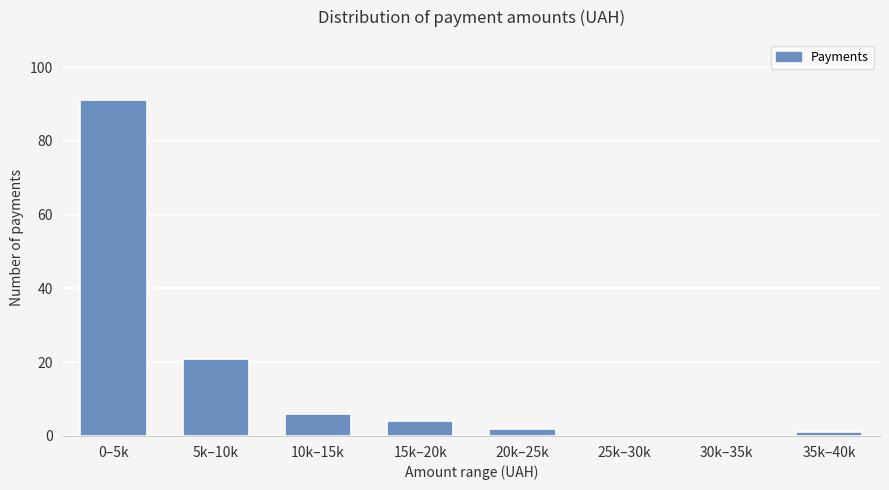

Reading left to right, list all the values displayed in this chart.

0–5k=91	5k–10k=21	10k–15k=6	15k–20k=4	20k–25k=2	25k–30k=0	30k–35k=0	35k–40k=1